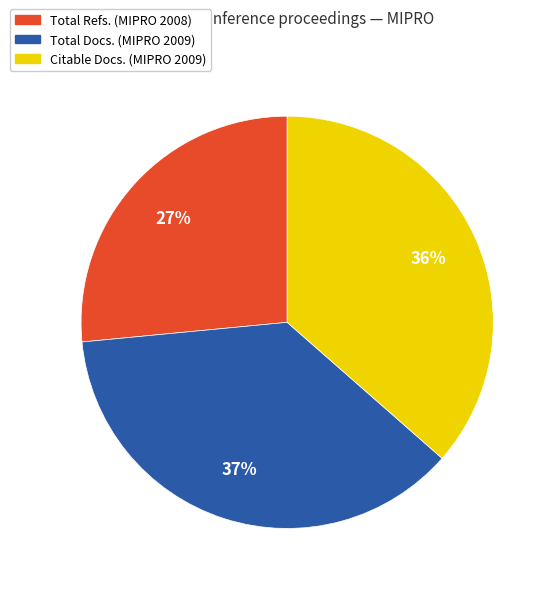

Do Total Docs. (MIPRO 2009) and Citable Docs. (MIPRO 2009) together represent more than half of the pie?

Yes